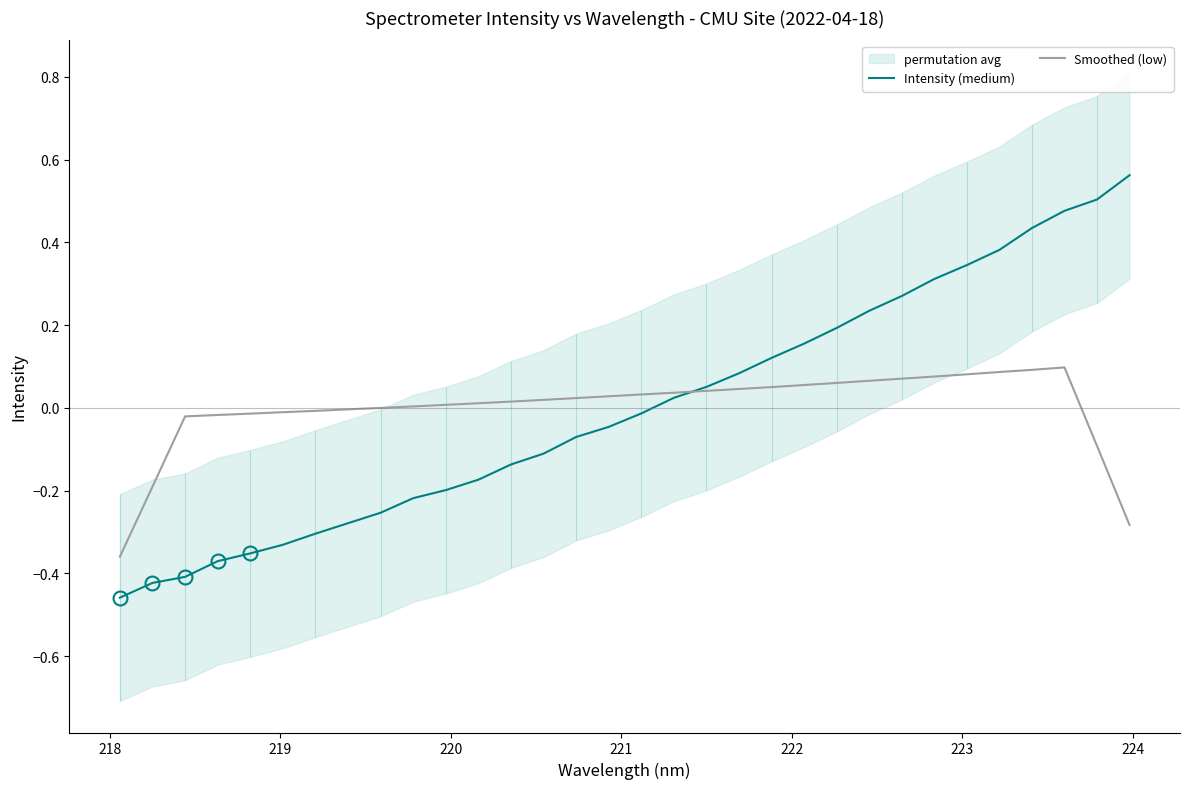

What is the difference between the second highest and minimum values in the Intensity (medium) series?

1.0